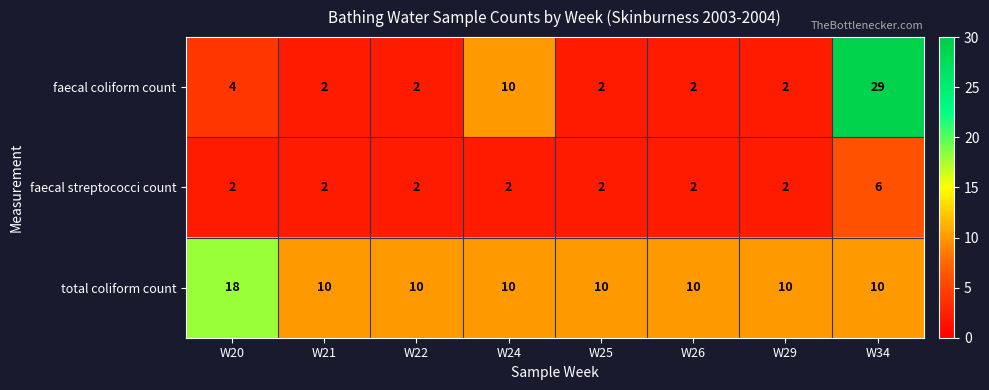

Which series has the widest spread of values?

faecal coliform count